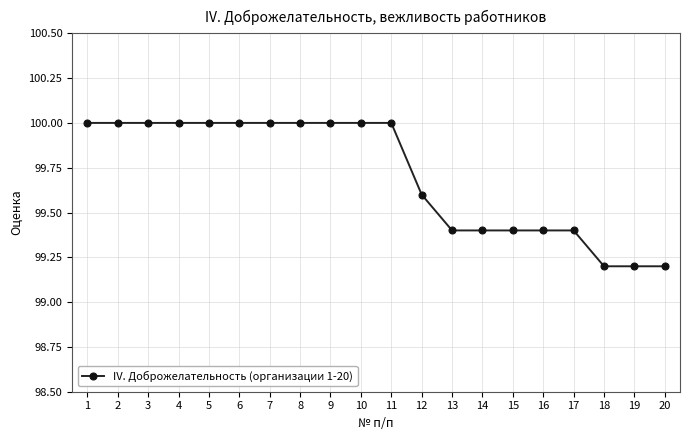

What is the smallest value displayed?

99.2